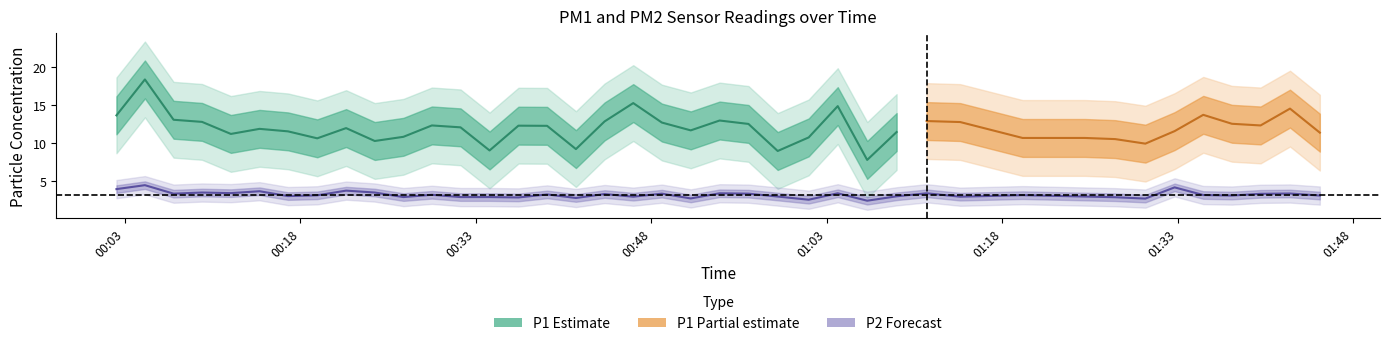

Does the chart have visible grid lines?

No